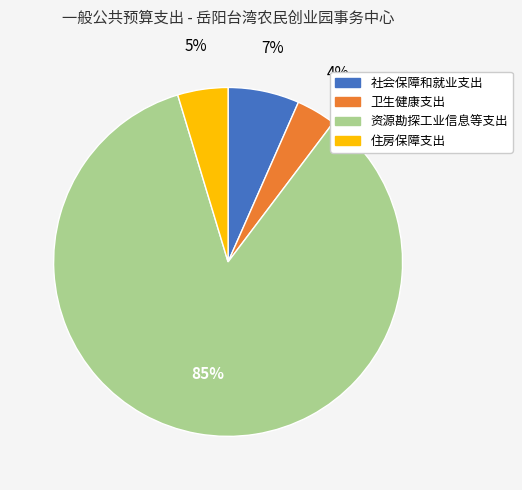

To the nearest percent, what portion does 卫生健康支出 represent?

4%